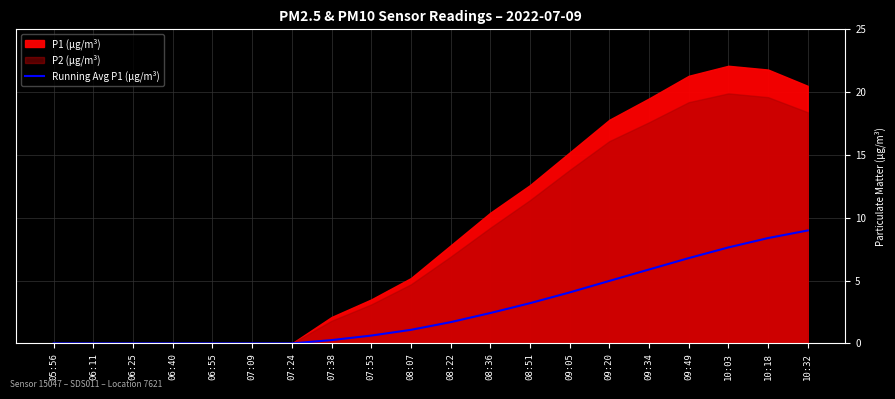

Which category has the highest value in the Running Avg P1 (µg/m³) series?

10:32